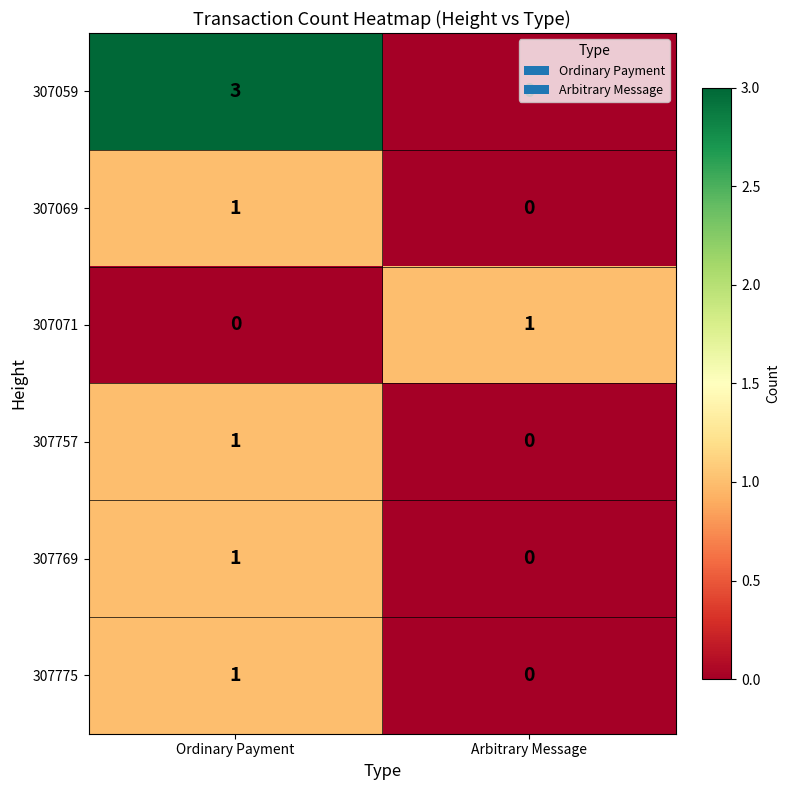

What is the maximum value shown in the chart?

3